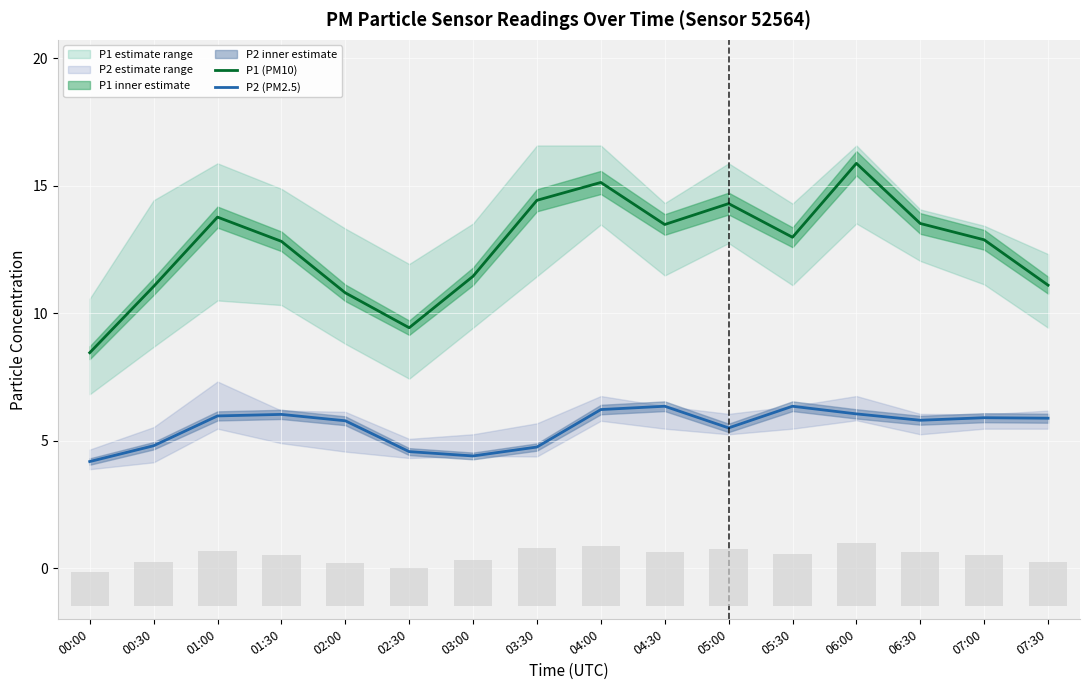

Reading left to right, extract all data points from this chart.

P1 (PM10): 00:00=8.4	00:30=11.1	01:00=13.8	01:30=12.8	02:00=10.8	02:30=9.4	03:00=11.4	03:30=14.4	04:00=15.1	04:30=13.5	05:00=14.3	05:30=13.0	06:00=15.9	06:30=13.5	07:00=12.9	07:30=11.1
P2 (PM2.5): 00:00=4.2	00:30=4.8	01:00=6.0	01:30=6.0	02:00=5.8	02:30=4.6	03:00=4.4	03:30=4.8	04:00=6.2	04:30=6.3	05:00=5.5	05:30=6.3	06:00=6.0	06:30=5.8	07:00=5.9	07:30=5.9